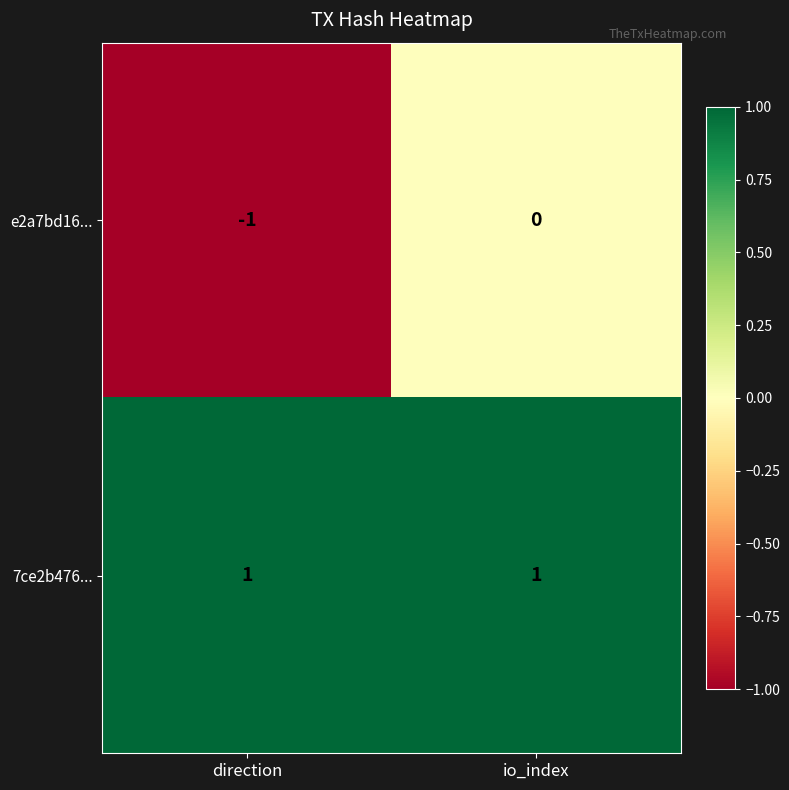

Which series has the largest total across all categories?

7ce2b476...